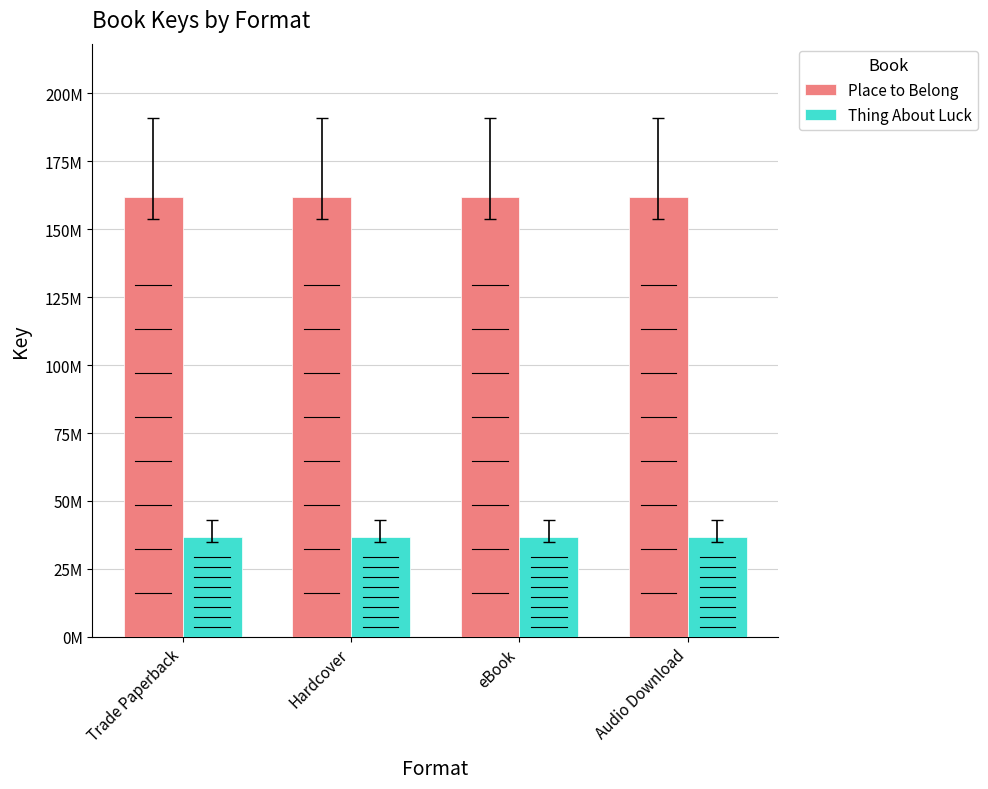

What is the value of the Place to Belong bar at the 1st from the left?

161688834